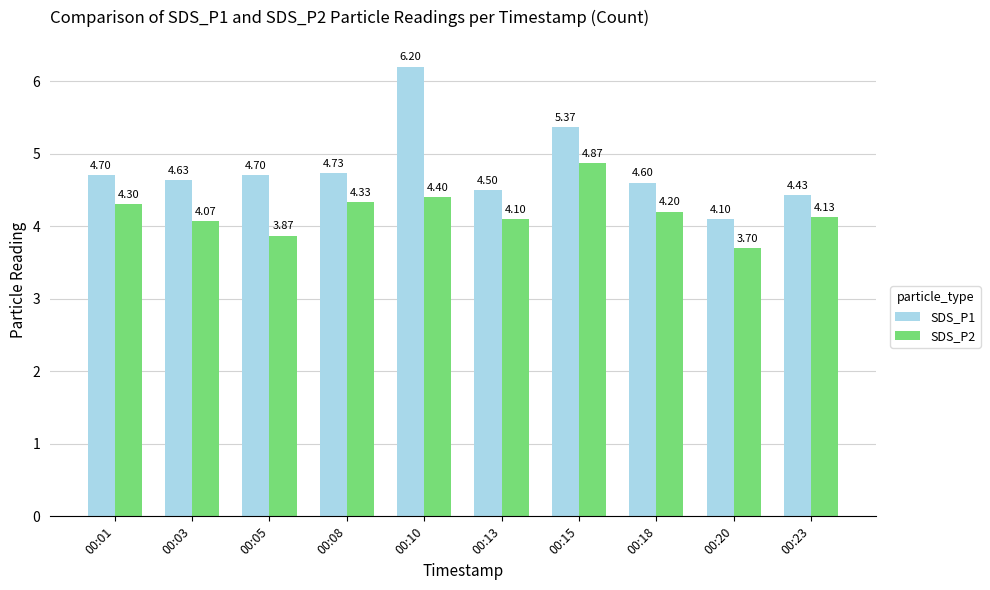

How many groups of bars are there?

10